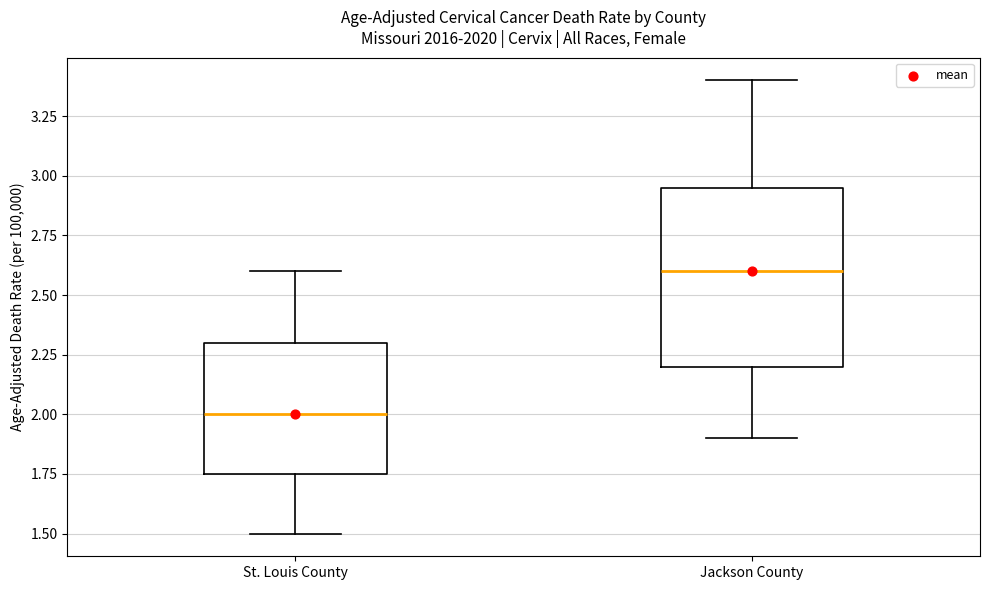

Reading left to right, transcribe this box plot: for each box, give where its median line is, the range the box spans, and where its two whiskers end, as read against the y-axis. The values are not printed on the chart, so give them approximately, as read against the axis.

St. Louis County: median 2.00, box 1.75 to 2.30, whiskers 1.50 to 2.60
Jackson County: median 2.60, box 2.20 to 2.95, whiskers 1.90 to 3.40